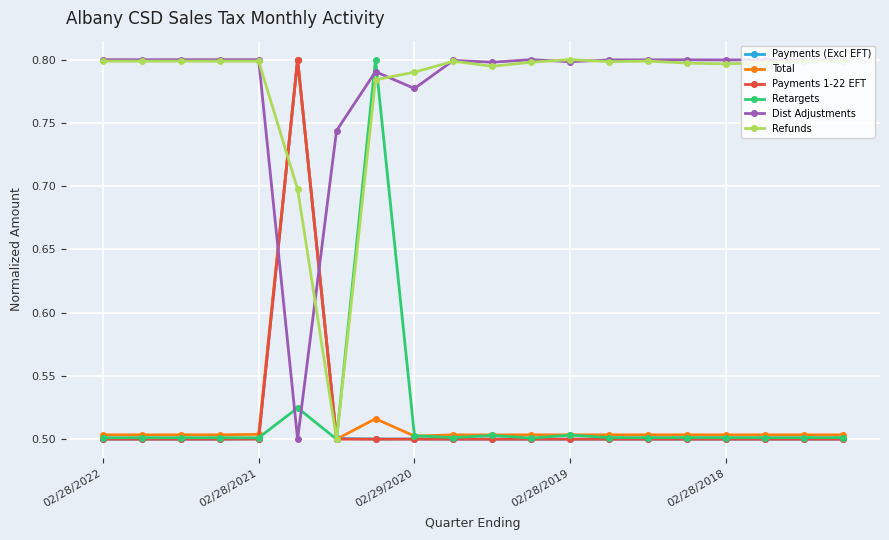

At how many categories does at least one series exceed 0?

20